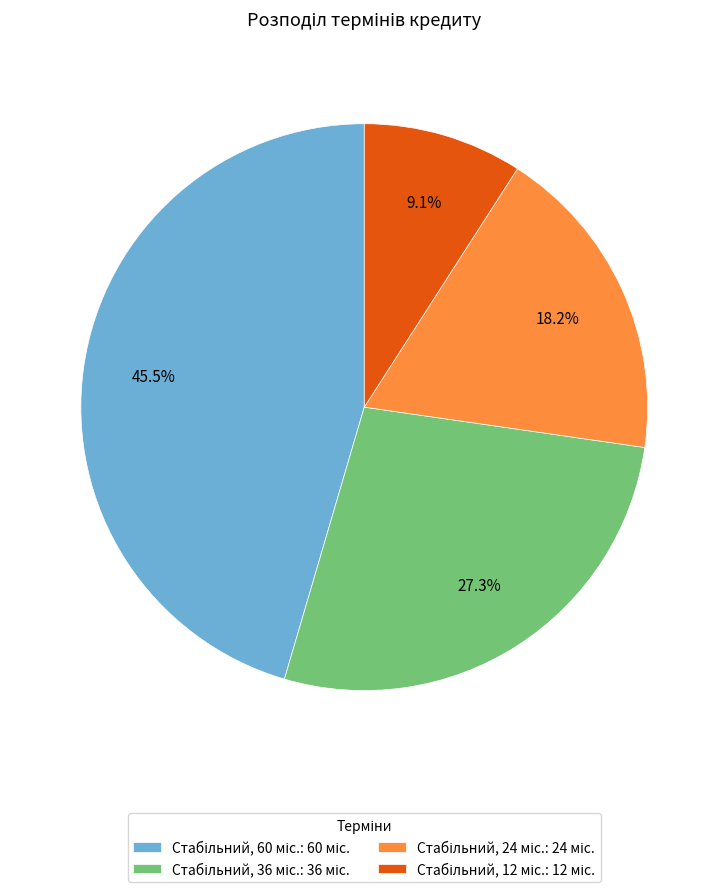

Does any single category account for the majority?

No